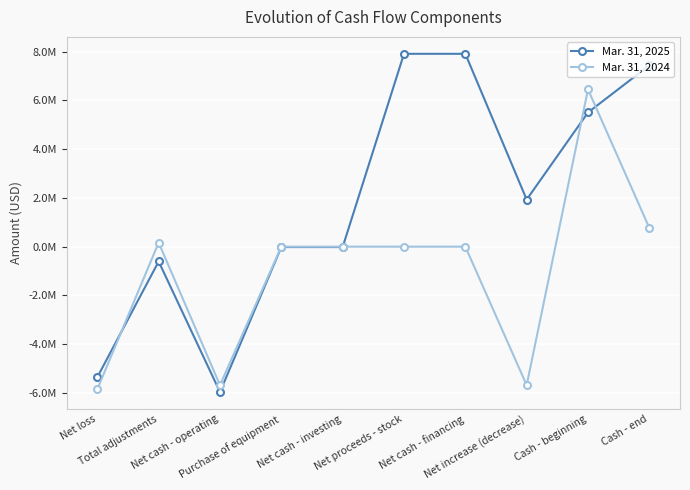

After their last crossing, which series has the higher values: Mar. 31, 2024 or Mar. 31, 2025?

Mar. 31, 2025